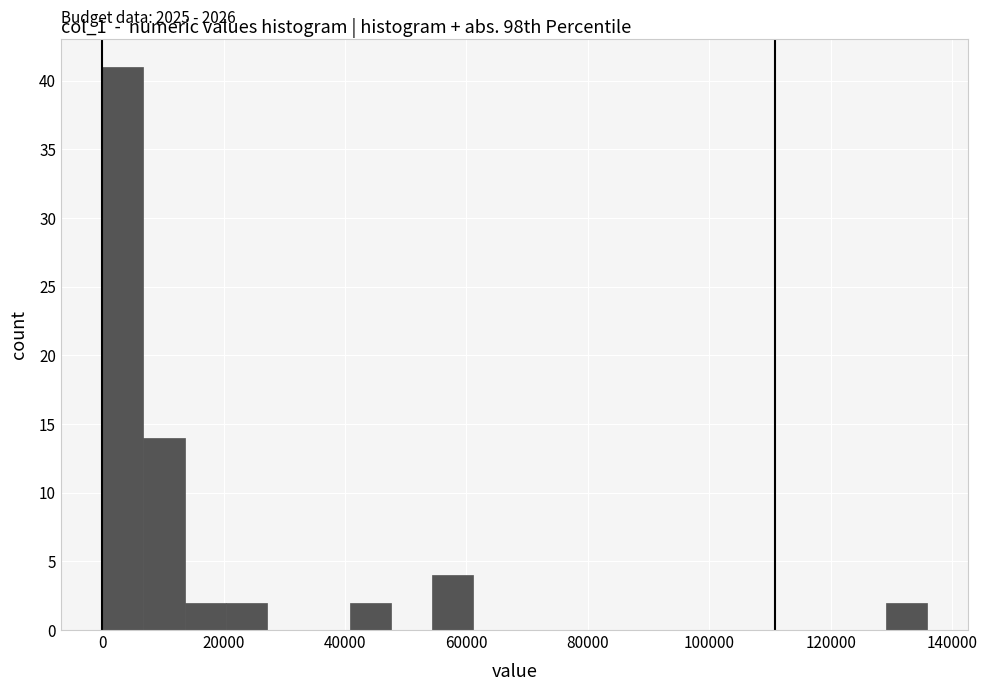

Around what value on the x-axis is the tallest bar? Give the approximate position of its centre, as read against the axis.

4000